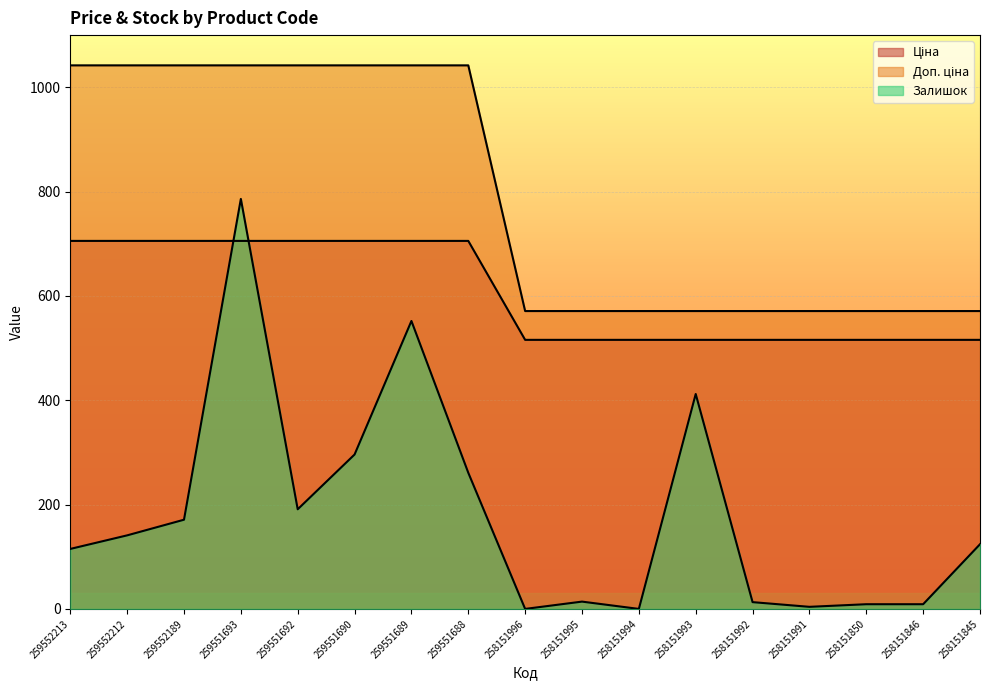

What are all the series names shown in the legend?

Ціна, Доп. ціна, Залишок